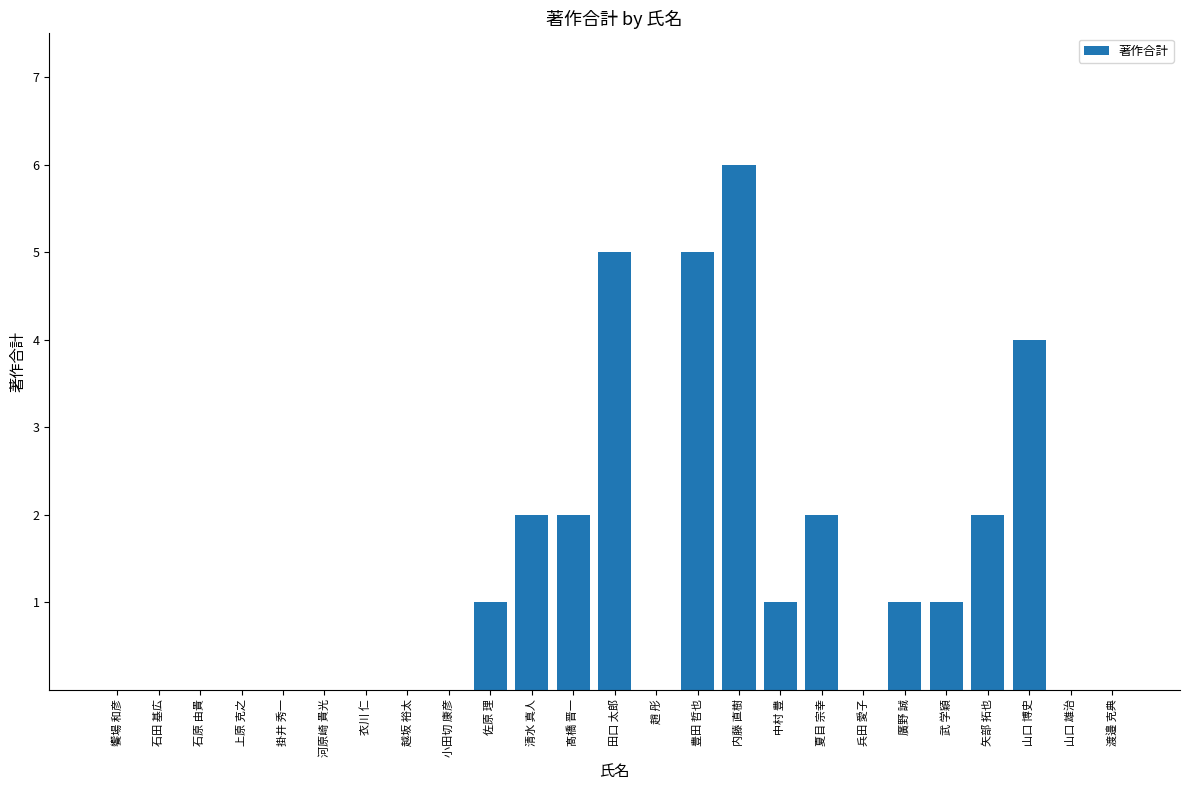

The value at 越坂 裕太 is 0. True or false?

True